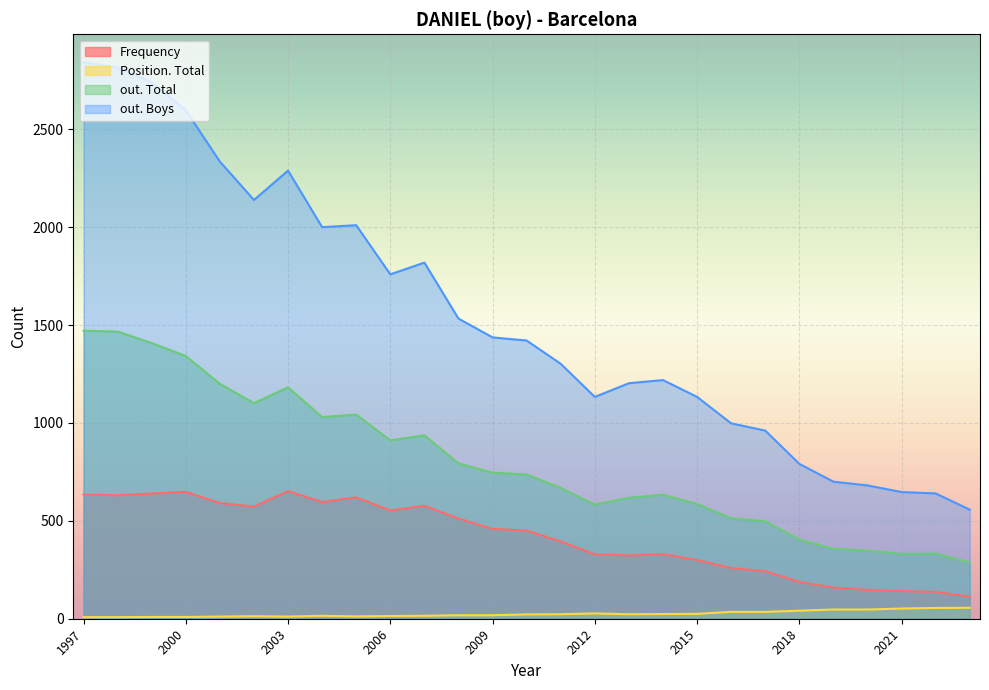

In out. Total, how many points are lower than both neighbors (excluding endpoints)?

5